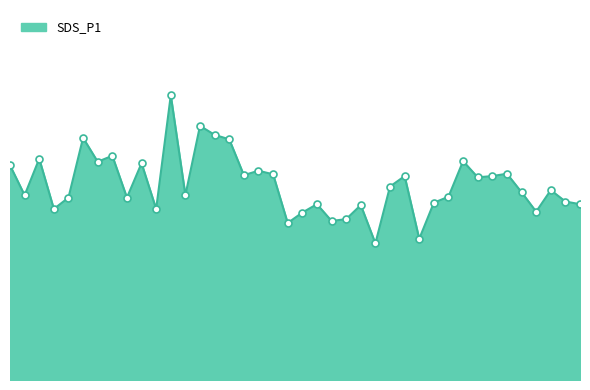

How many points are lower than both their immediate neighbors (excluding endpoints)?

13